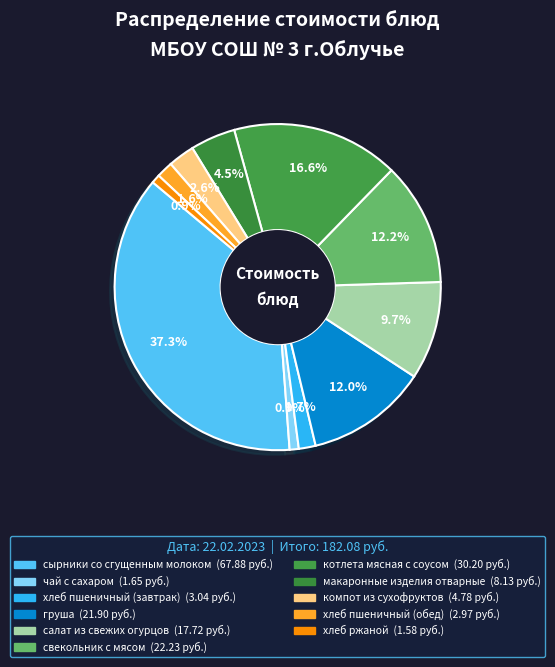

Count the number of slices in the pie.

11